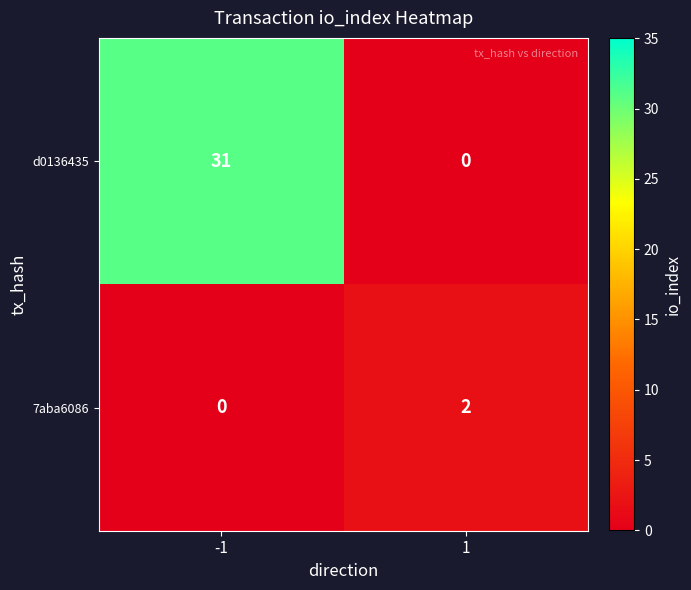

Reading left to right, list all the values displayed in this chart.

d0136435: 31	0
7aba6086: 0	2